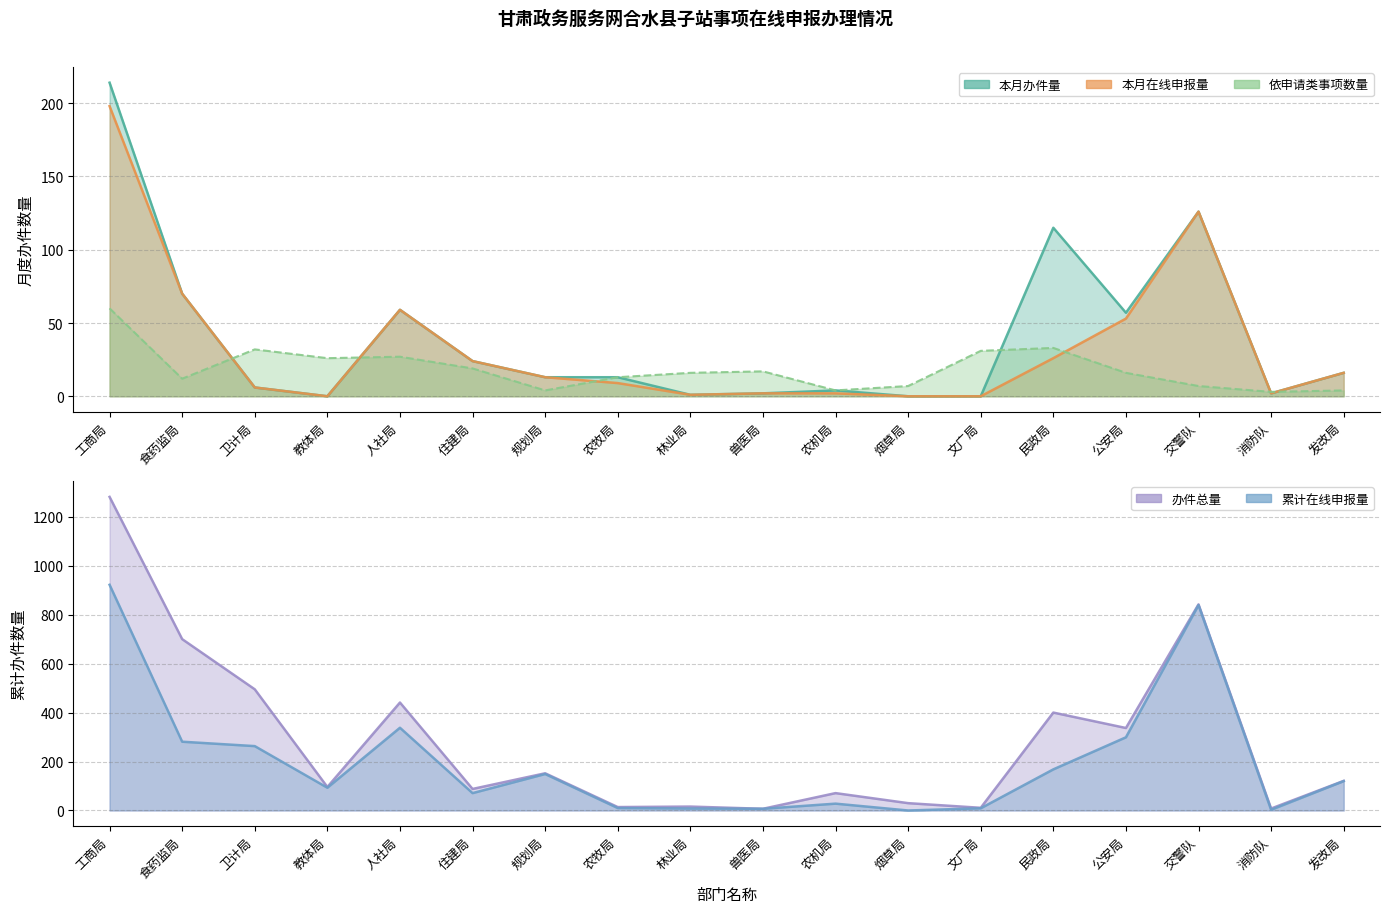

How many lines are shown in the chart?

5